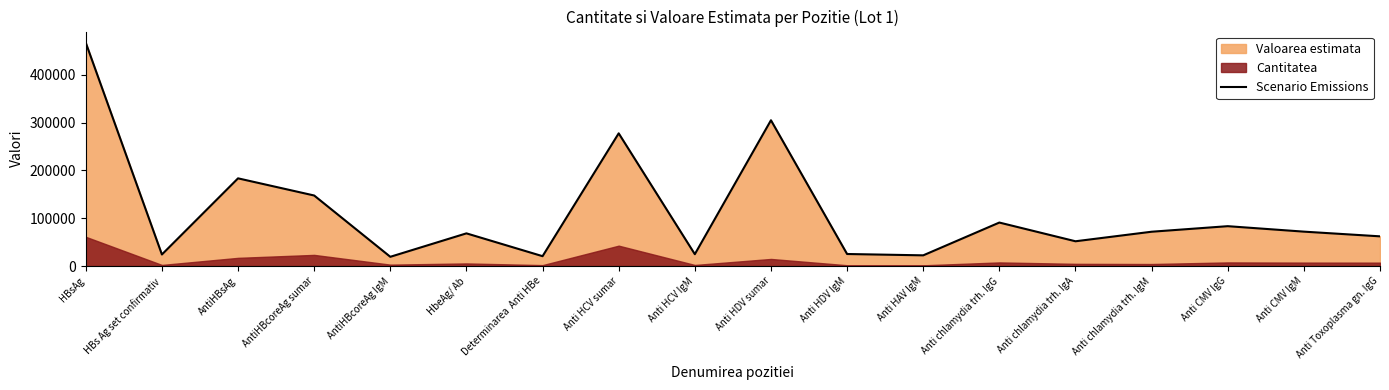

What is the maximum value shown in the chart?

467280.0